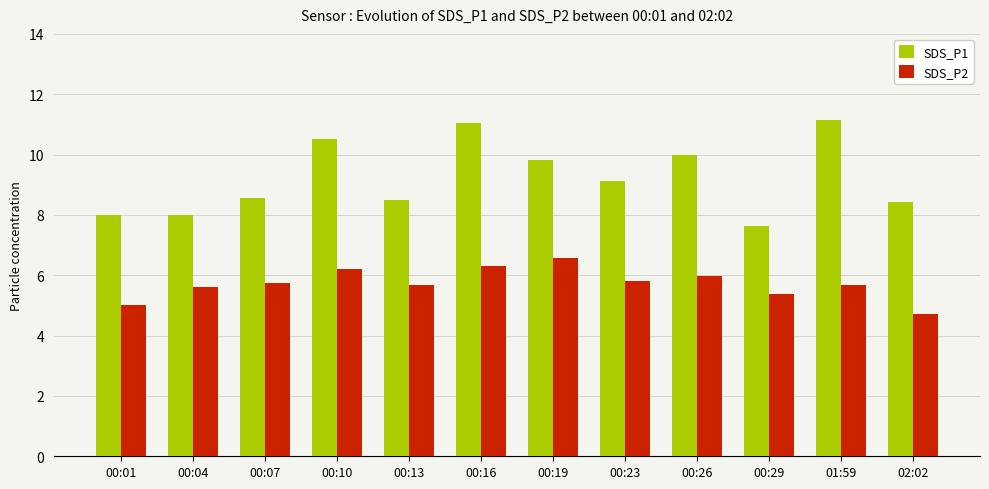

What is the difference between the SDS_P1 values at 02:02 and 00:13?

0.1